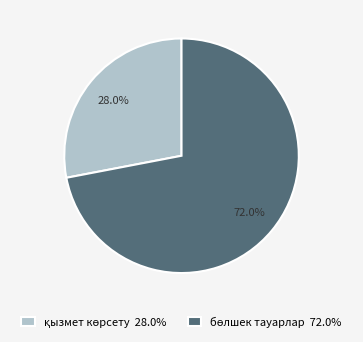

Is there any slice that represents more than half of the pie?

Yes